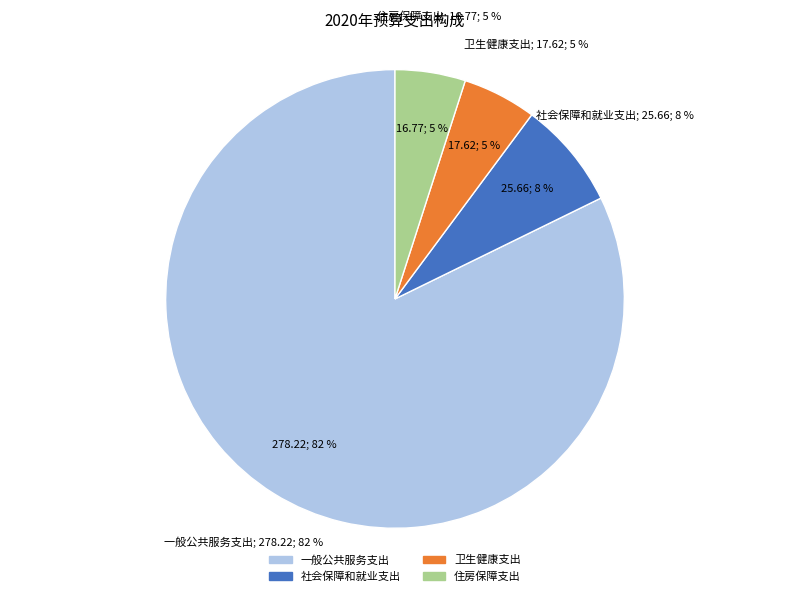

Which slice is the largest?

一般公共服务支出